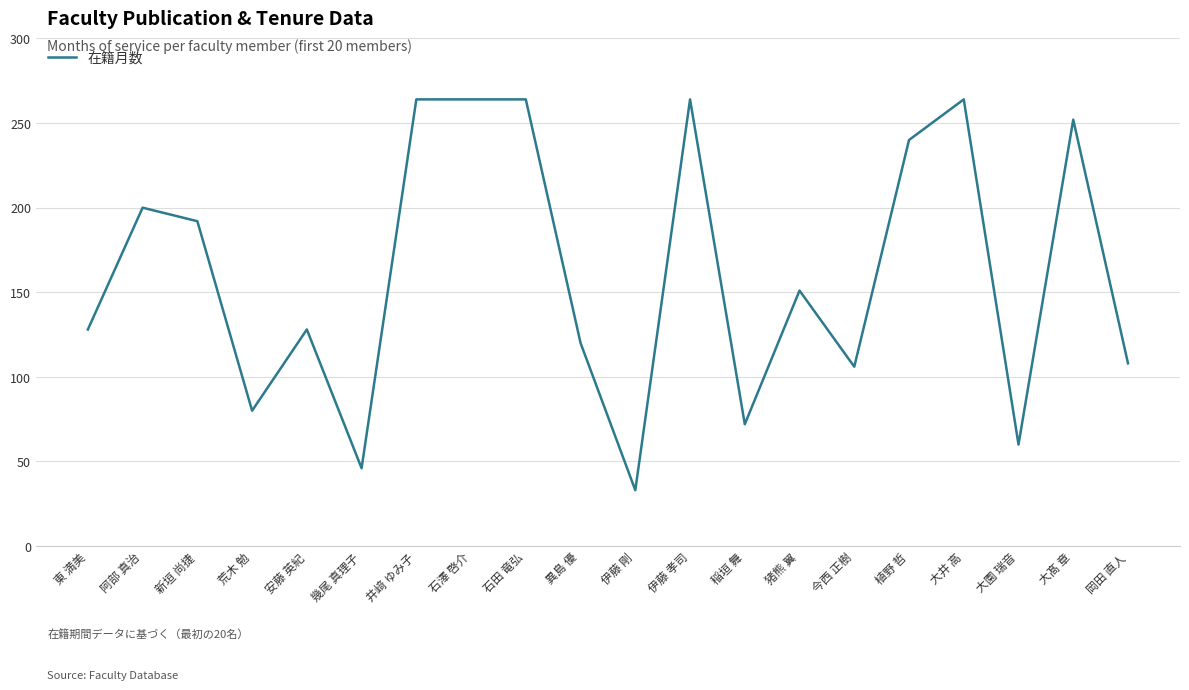

True or false: the data shows 252 at 大髙 章.

True